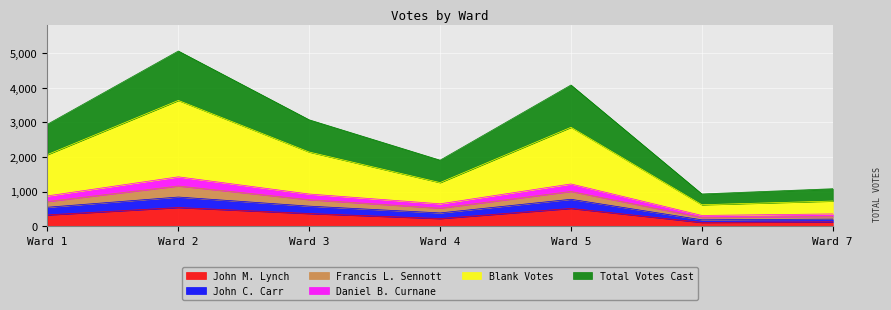

What are all the series names shown in the legend?

John M. Lynch, John C. Carr, Francis L. Sennott, Daniel B. Curnane, Blank Votes, Total Votes Cast